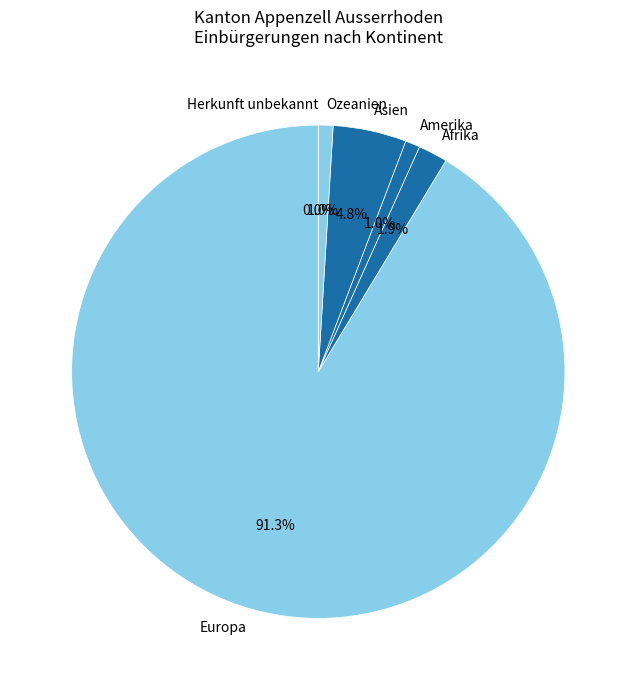

What percentage is NOT represented by Ozeanien?

99.0%